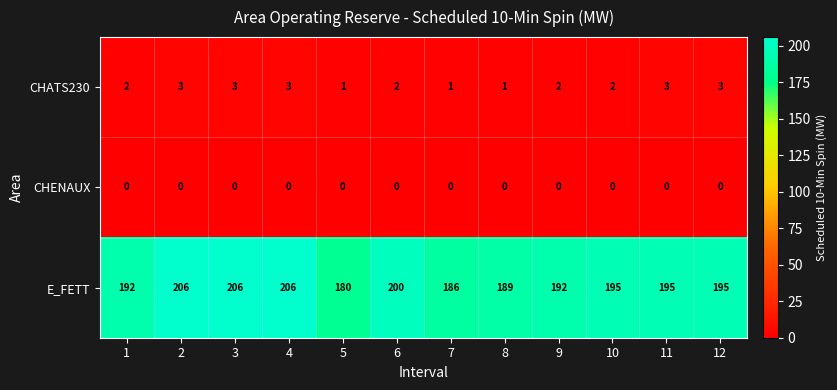

Between 1 and 10, which series saw the biggest shift?

E_FETT